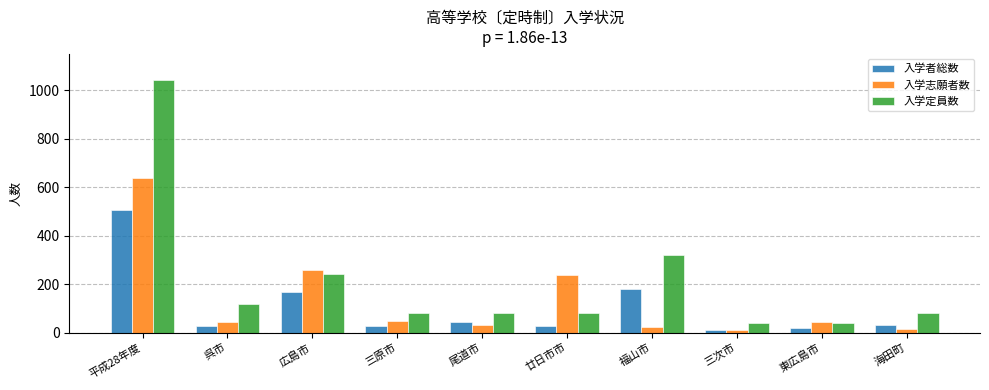

How many data points does each series have?

10